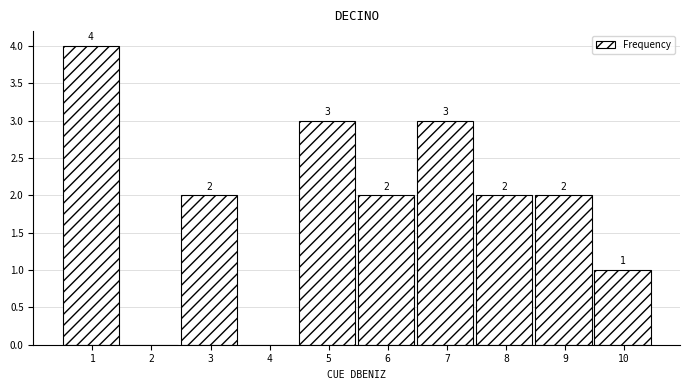

Reading right to left, extract all data points from this chart.

10=1	9=2	8=2	7=3	6=2	5=3	4=0	3=2	2=0	1=4